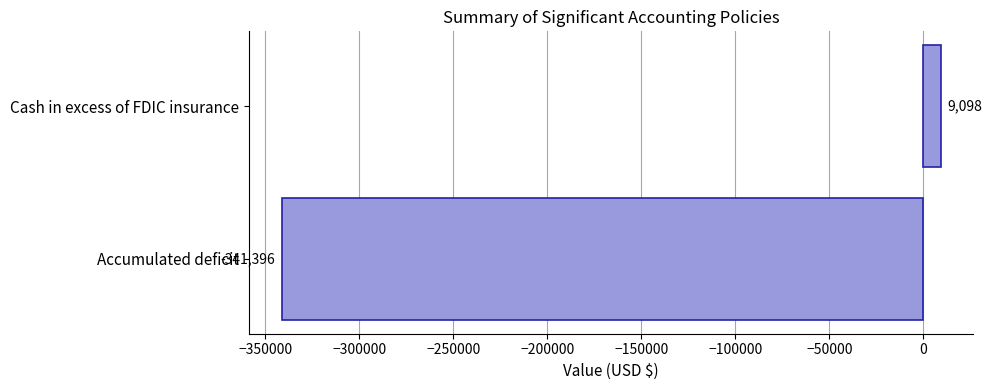

Read the value at Cash in excess of FDIC insurance, to the nearest 10.

9100